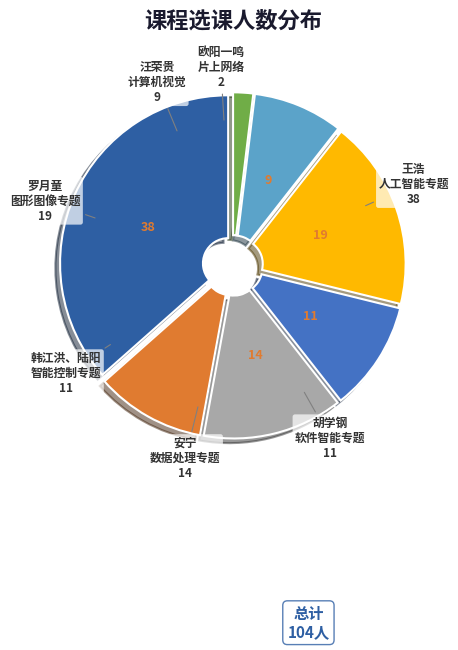

Does any single category account for the majority?

No